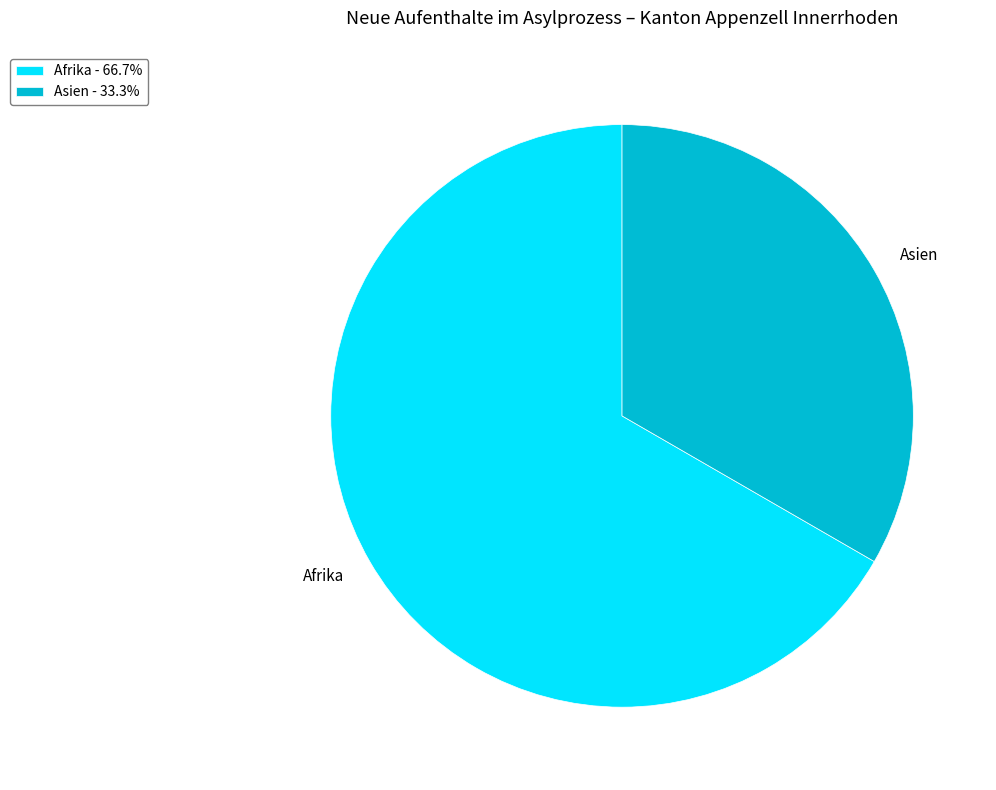

How many slices are in this pie chart?

2